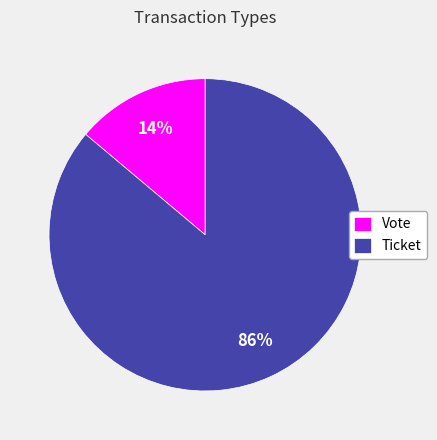

Count the number of slices in the pie.

2